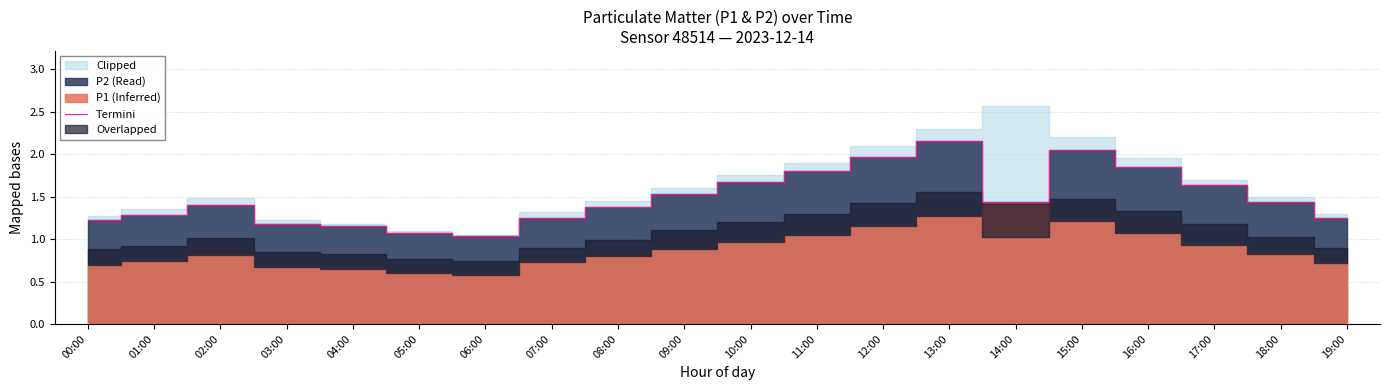

What is the value of the 13th point from the left?

2.0